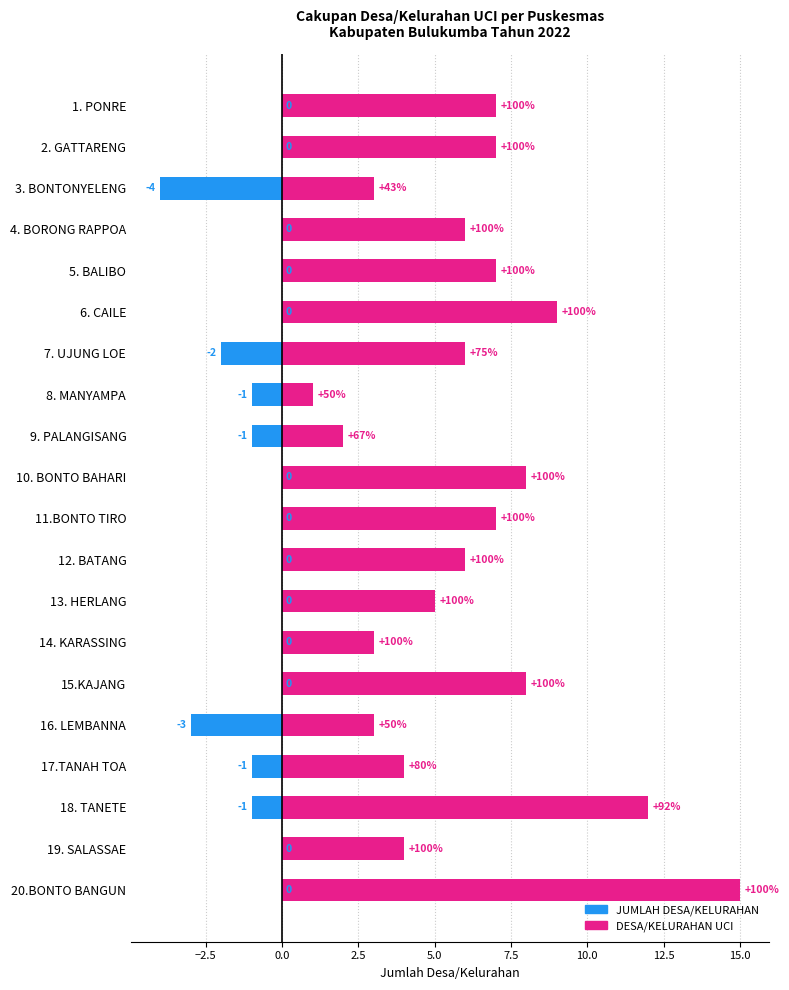

How many series are shown in this chart?

2